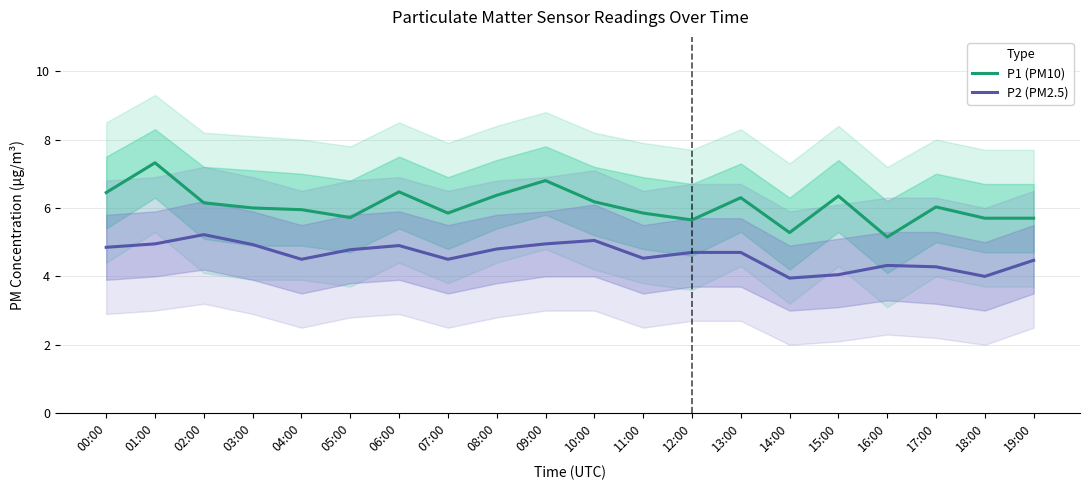

What is the average value of the P1 (PM10) series?

6.1